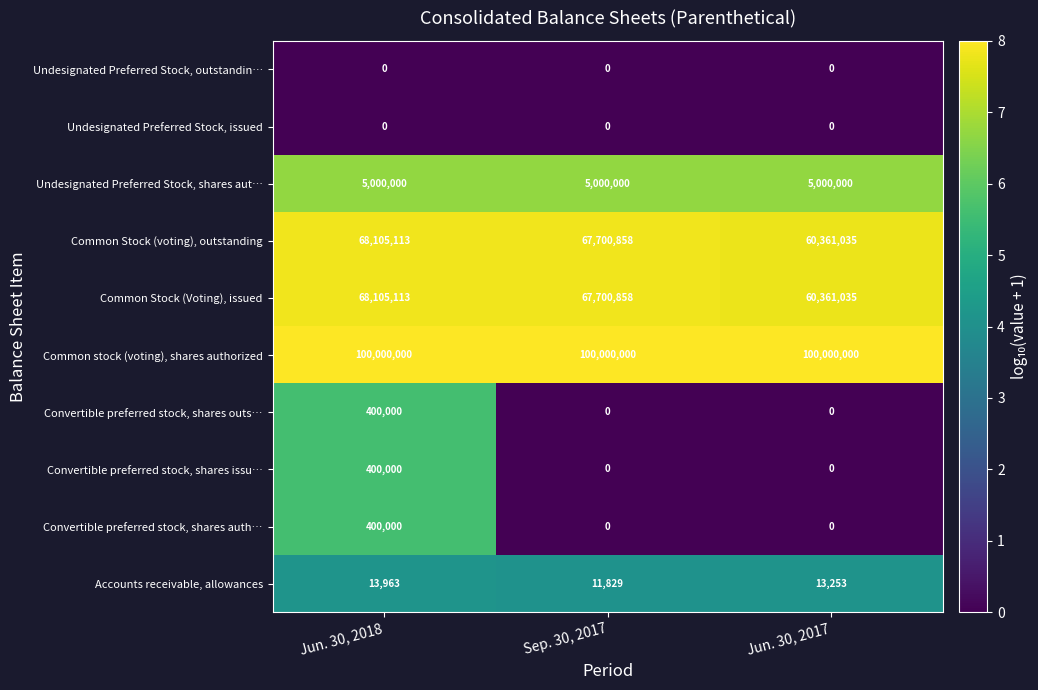

Reading left to right, extract all data points from this chart.

Undesignated Preferred Stock, outstandin…: Jun. 30, 2018=0	Sep. 30, 2017=0	Jun. 30, 2017=0
Undesignated Preferred Stock, issued: Jun. 30, 2018=0	Sep. 30, 2017=0	Jun. 30, 2017=0
Undesignated Preferred Stock, shares aut…: Jun. 30, 2018=5000000	Sep. 30, 2017=5000000	Jun. 30, 2017=5000000
Common Stock (voting), outstanding: Jun. 30, 2018=68105113	Sep. 30, 2017=67700858	Jun. 30, 2017=60361035
Common Stock (Voting), issued: Jun. 30, 2018=68105113	Sep. 30, 2017=67700858	Jun. 30, 2017=60361035
Common stock (voting), shares authorized: Jun. 30, 2018=100000000	Sep. 30, 2017=100000000	Jun. 30, 2017=100000000
Convertible preferred stock, shares outs…: Jun. 30, 2018=400000	Sep. 30, 2017=0	Jun. 30, 2017=0
Convertible preferred stock, shares issu…: Jun. 30, 2018=400000	Sep. 30, 2017=0	Jun. 30, 2017=0
Convertible preferred stock, shares auth…: Jun. 30, 2018=400000	Sep. 30, 2017=0	Jun. 30, 2017=0
Accounts receivable, allowances: Jun. 30, 2018=13963	Sep. 30, 2017=11829	Jun. 30, 2017=13253